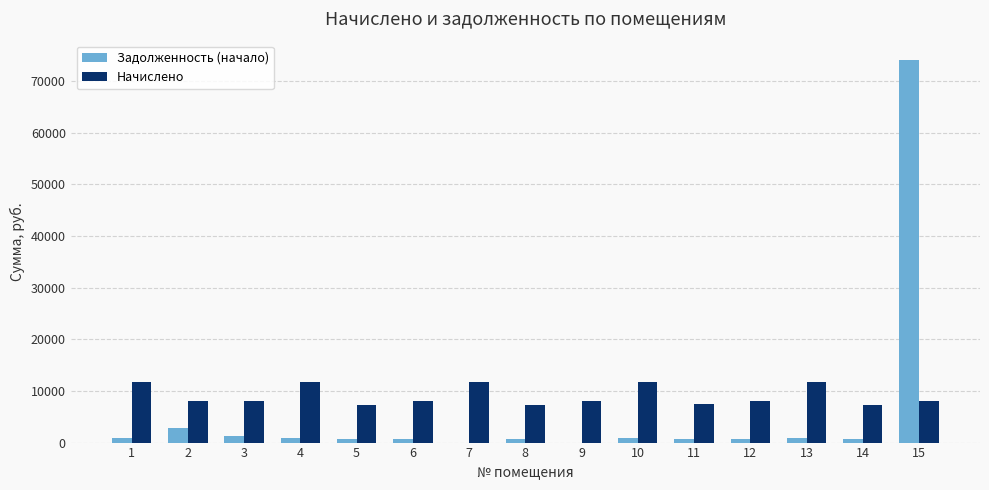

At which category is the sum across all series the highest?

15